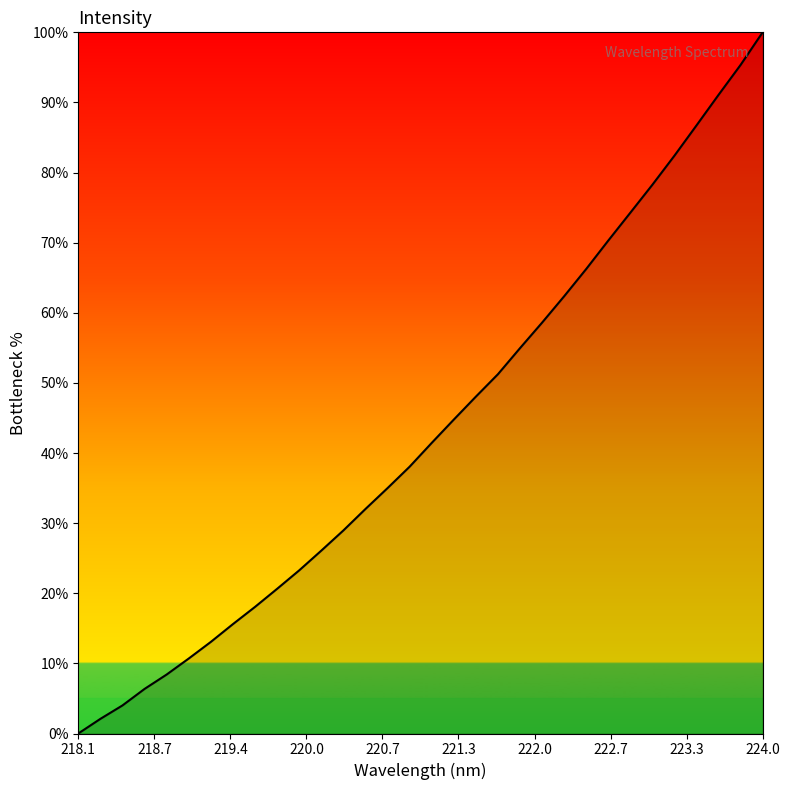

What is the difference between the maximum and minimum values?

100.0